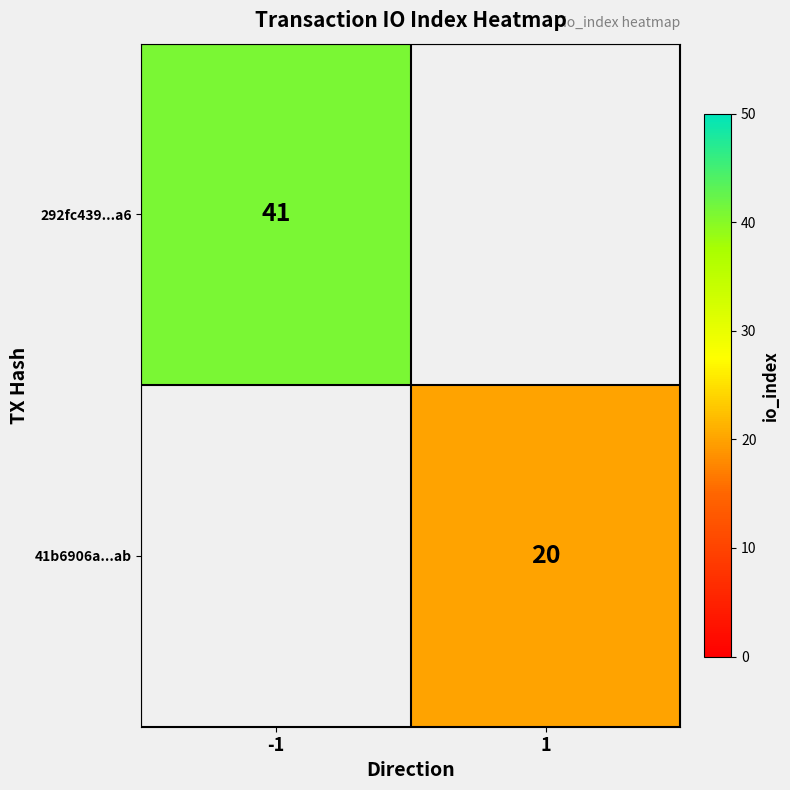

What is the greatest value displayed?

41.0